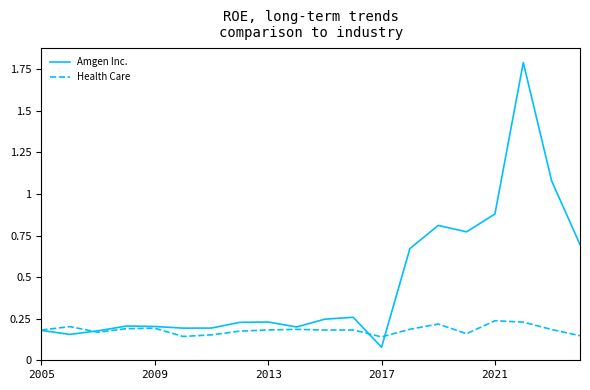

Rank the series by their maximum value, from highest to lowest.

Amgen Inc., Health Care